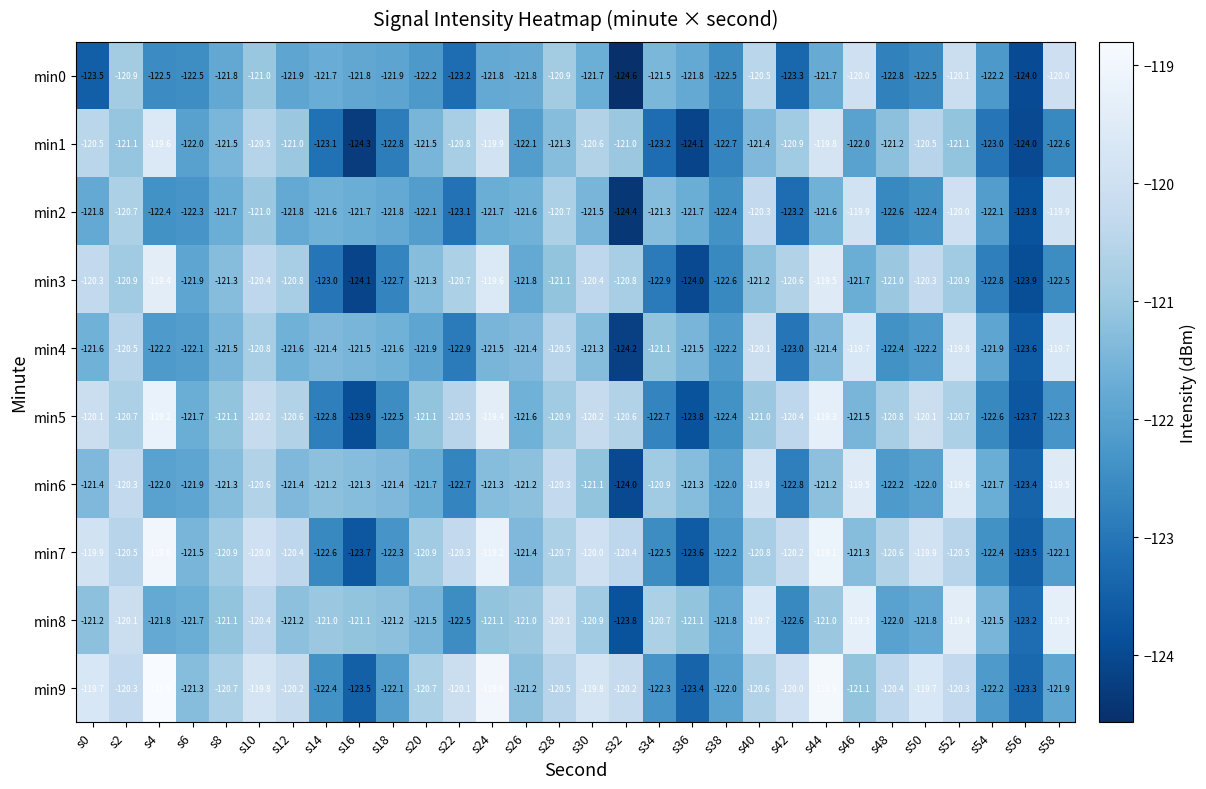

What is the difference between the maximum and minimum values in the min4 series?

4.5